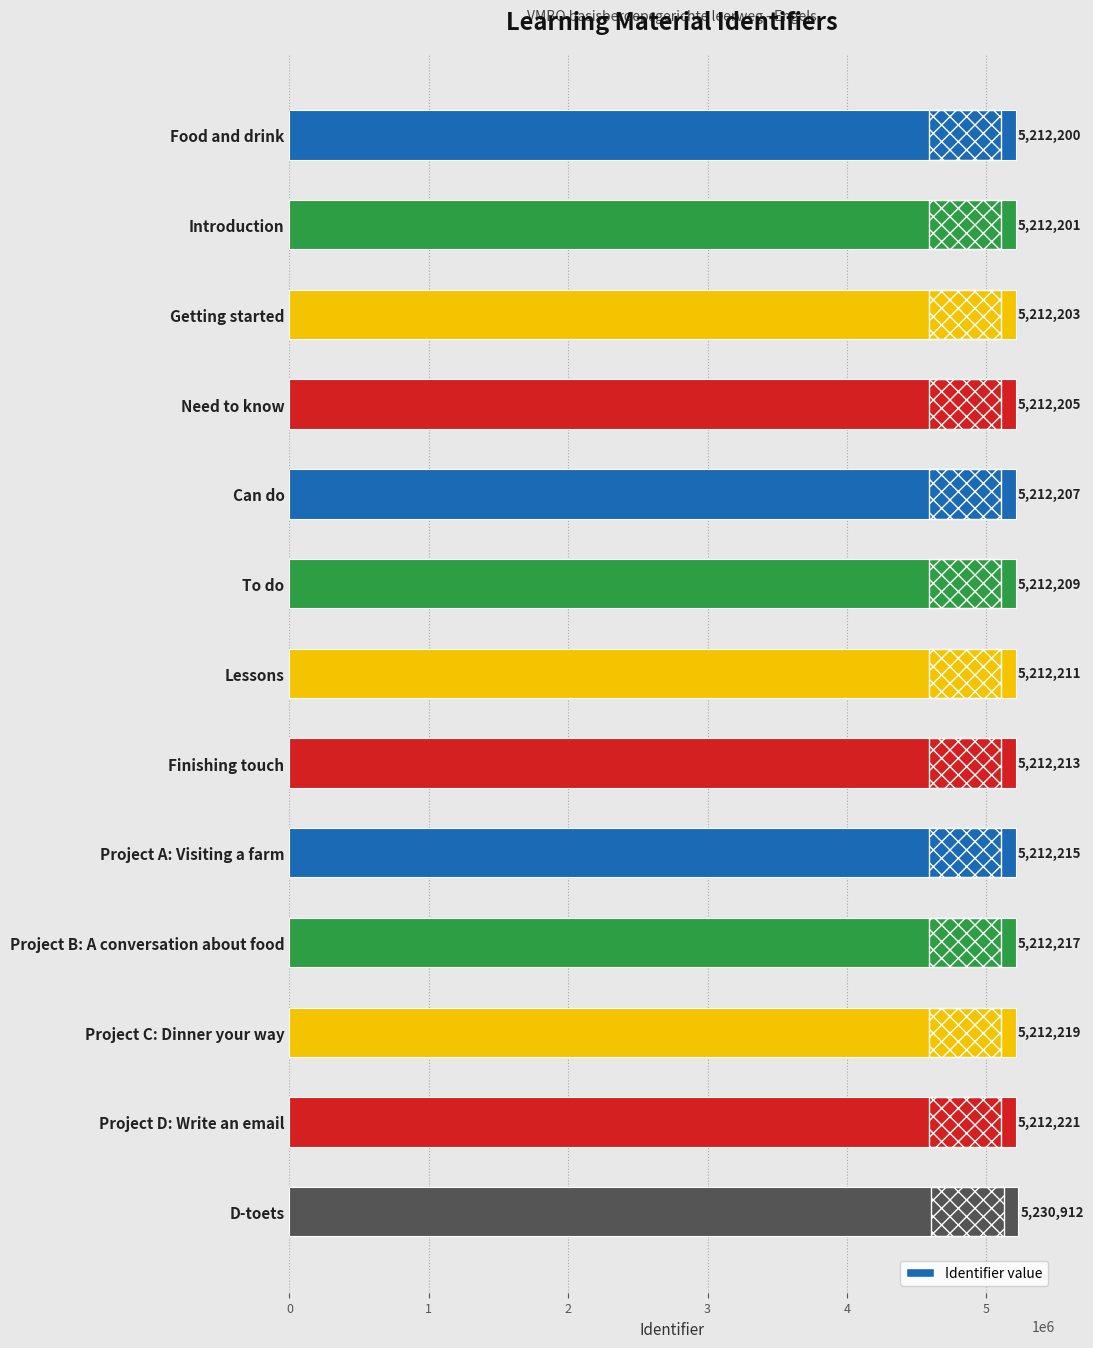

How many distinct data groups are displayed?

1